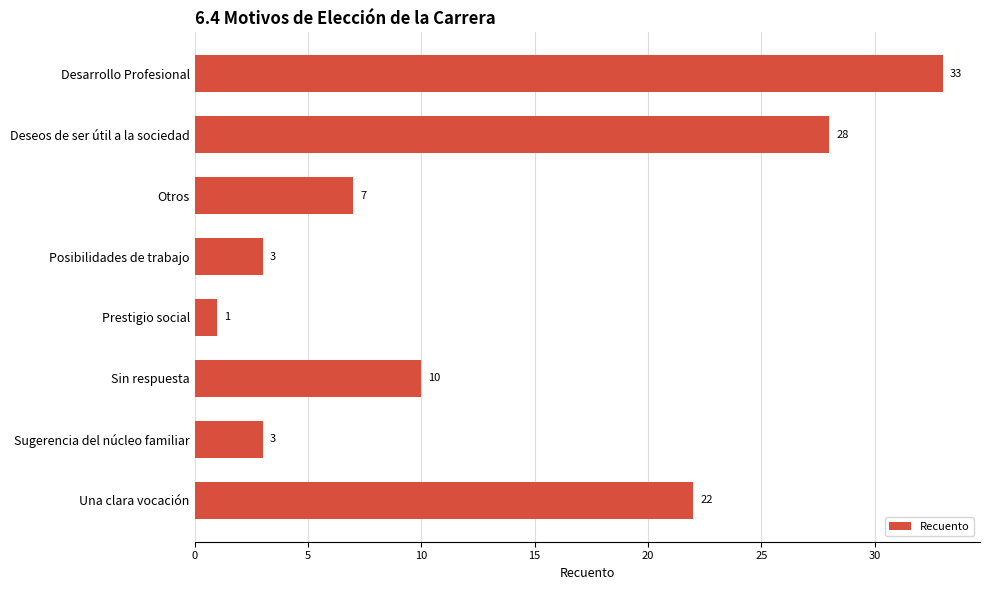

Does the chart contain stacked bars?

No